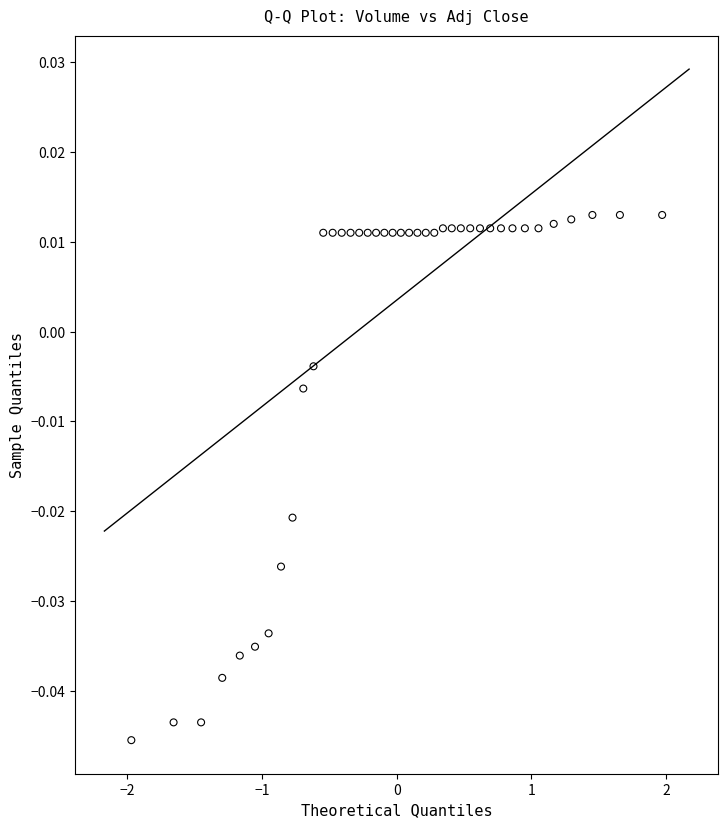

What is the range of X values (max minus min)?

3.9